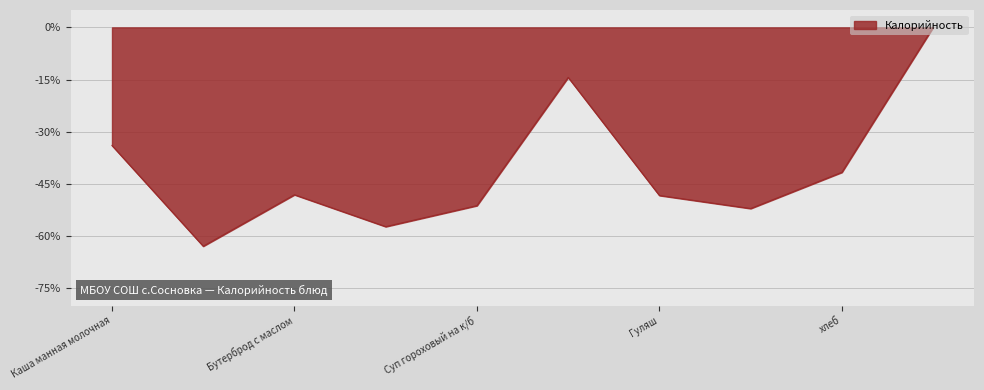

Count the number of data series in this chart.

1